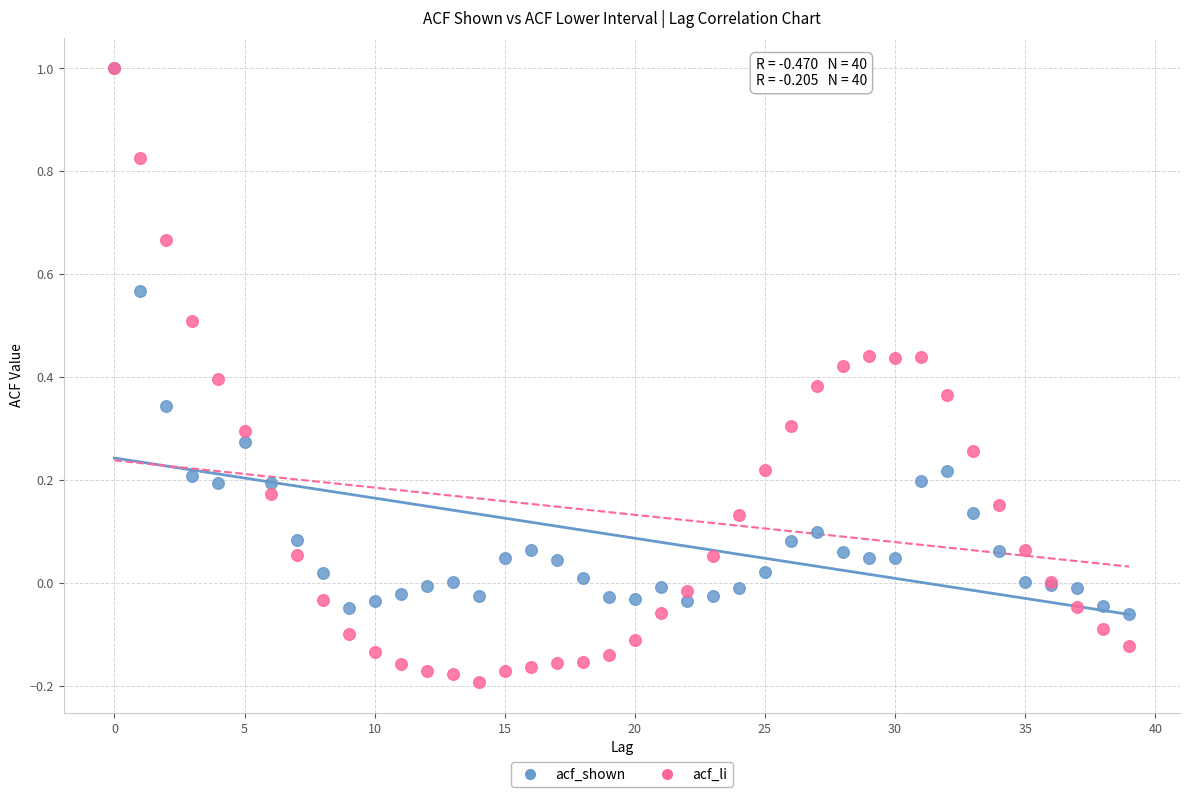

Which series has the largest Y range (max minus min)?

acf_li